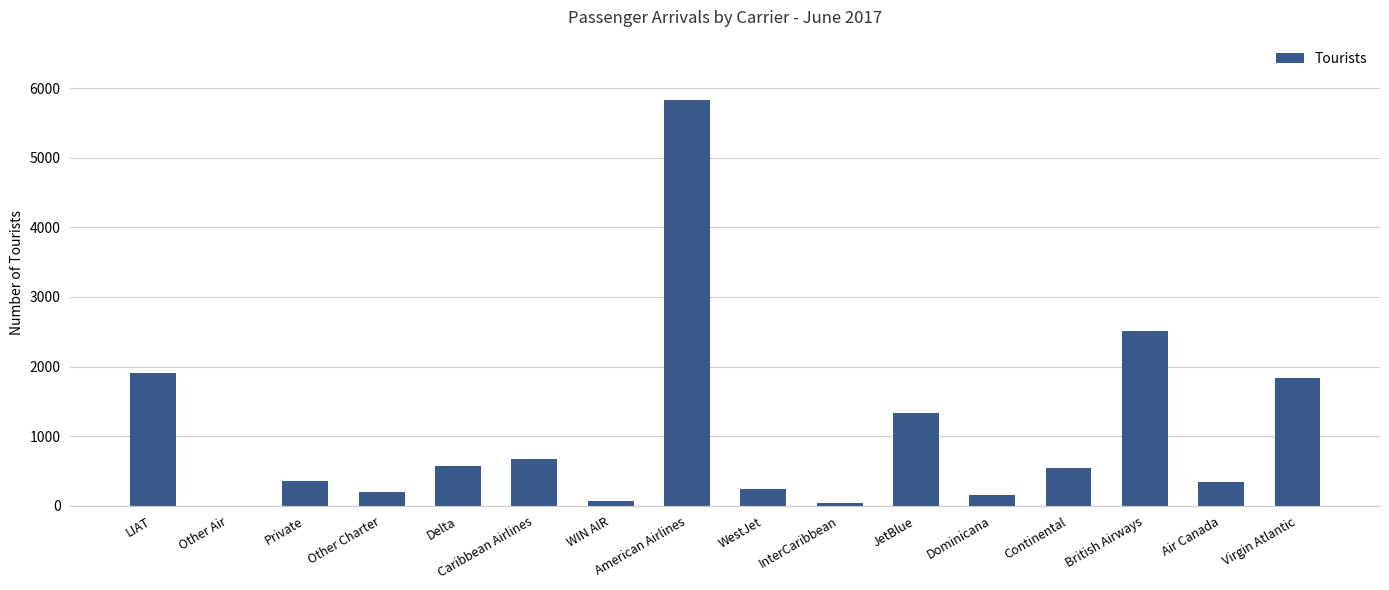

Which has a higher value, Other Charter or Continental?

Continental